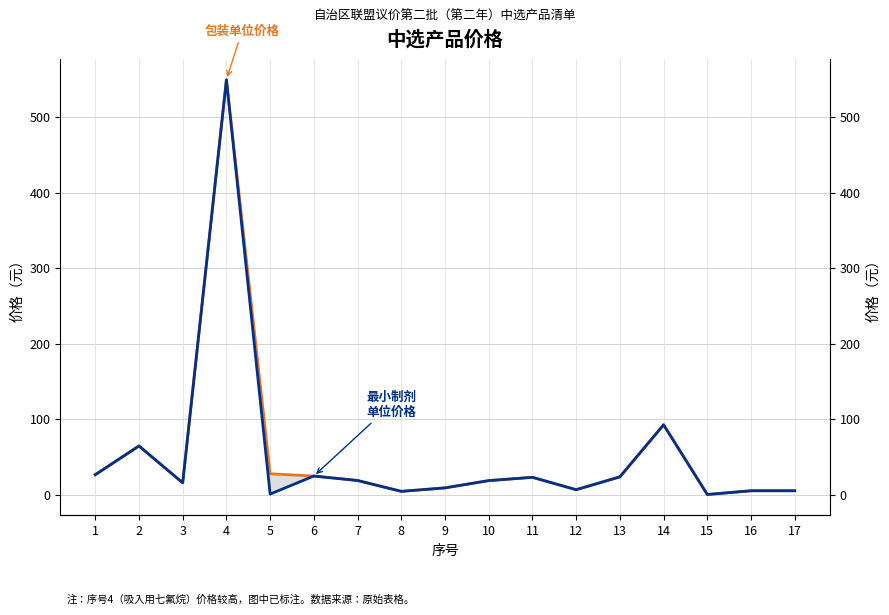

True or false: 中选价格（包装单位：元） has more than 2 interior local peaks.

True